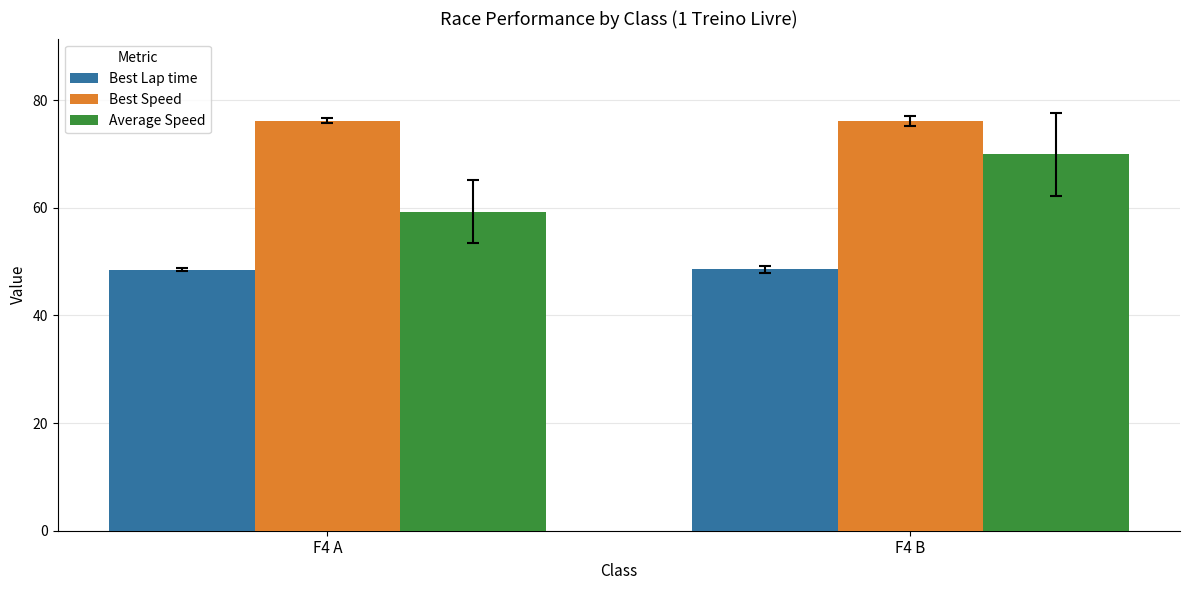

What is the minimum value shown in the chart?

48.5